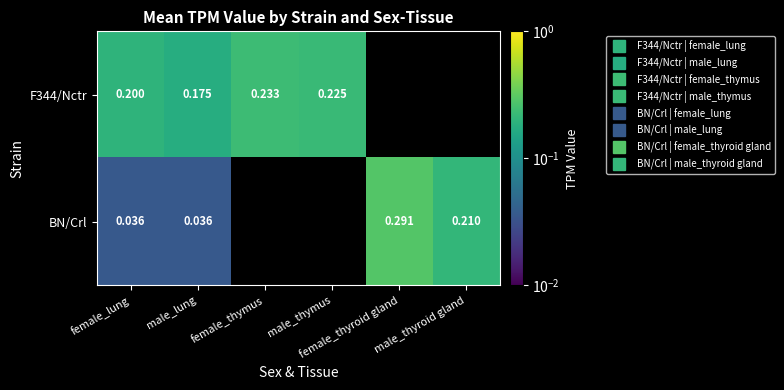

Is the value of BN/Crl at male_lung greater than the value of F344/Nctr at female_thyroid gland?

No